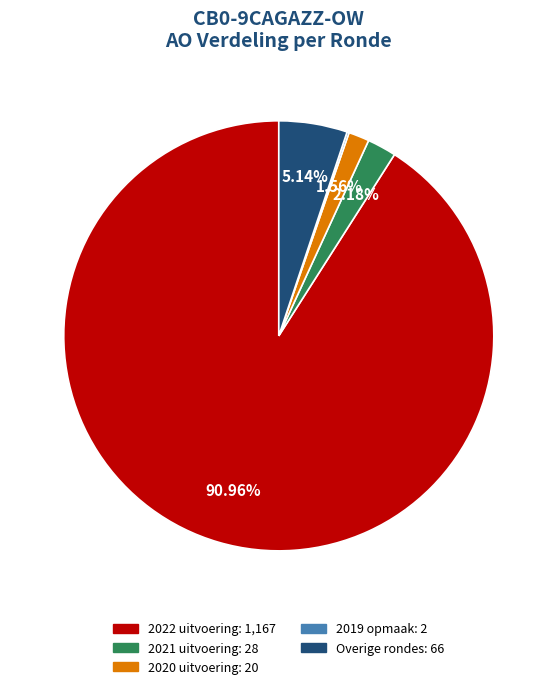

Is there any slice that represents more than half of the pie?

Yes